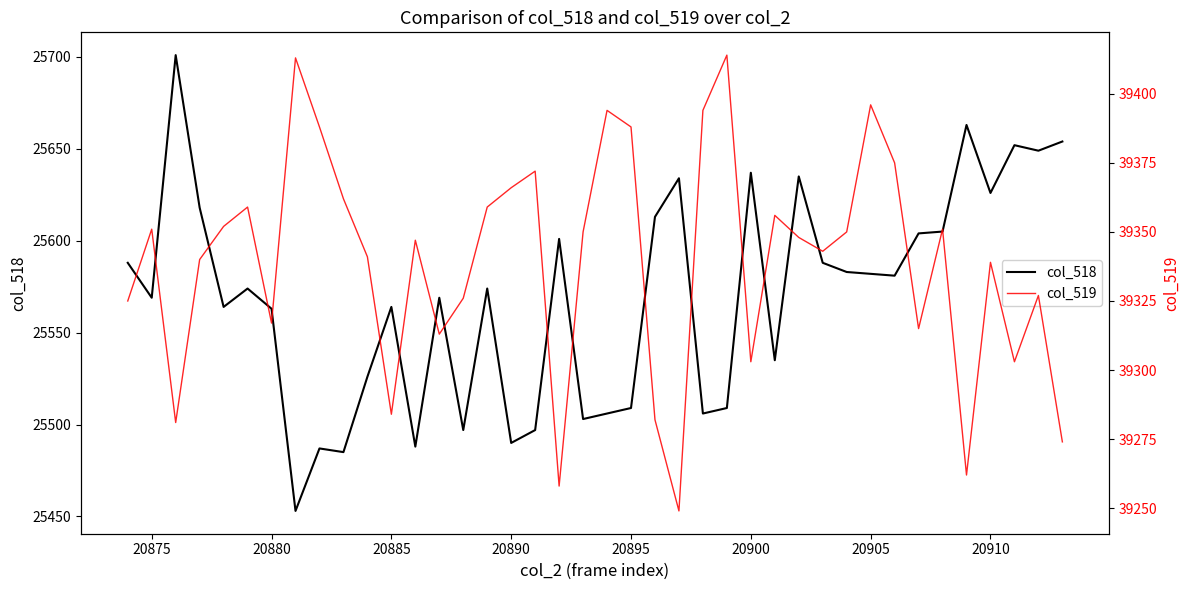

What is the maximum value for col_518?

25701